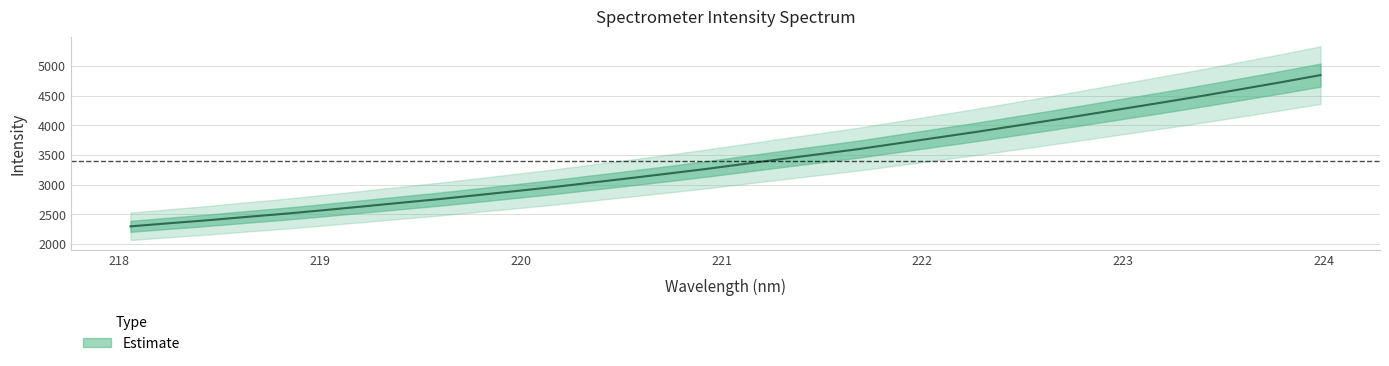

Where does the data first go above 3350?

221.1174